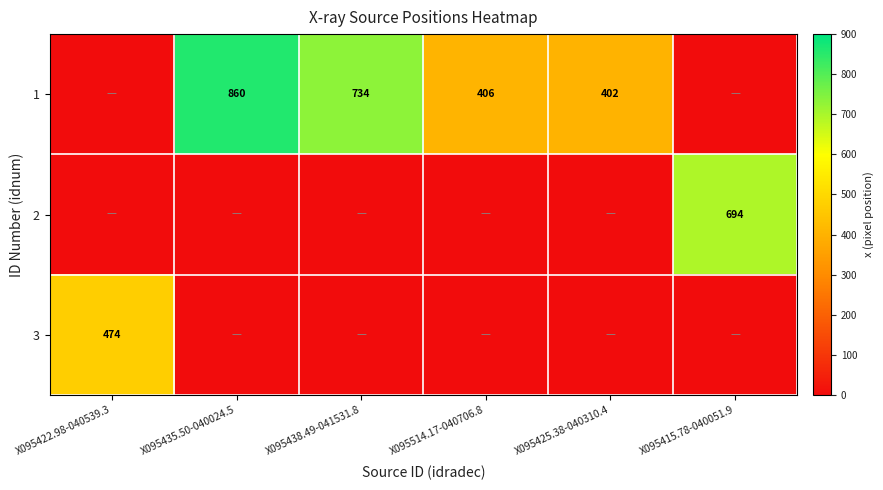

True or false: 1 has a value of 1227 at X095435.50-040024.5.

False